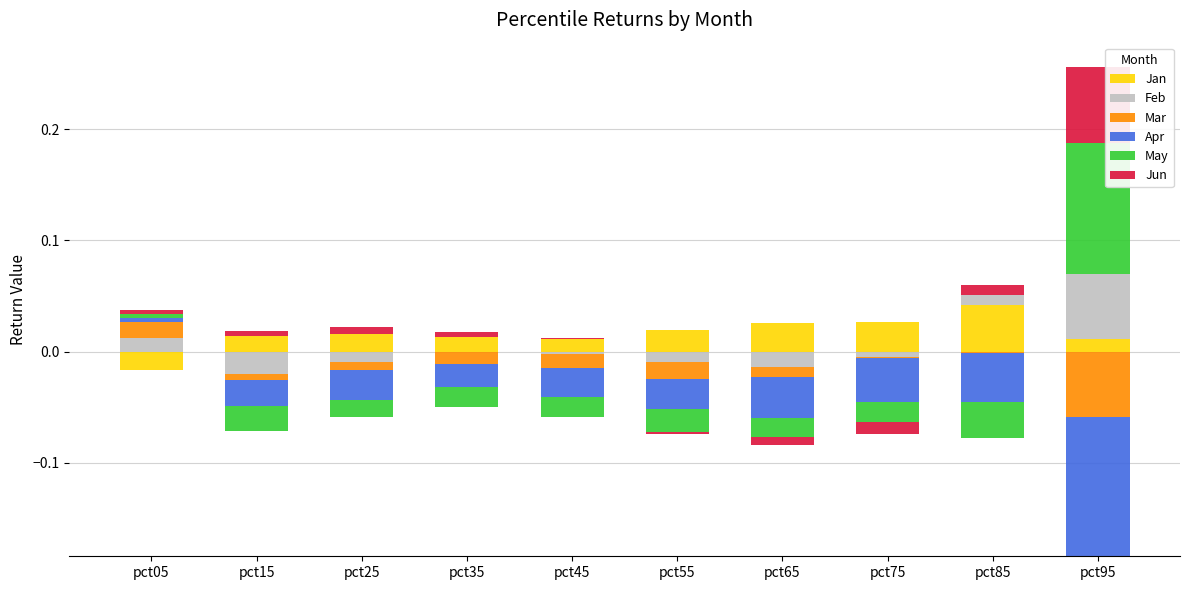

Which category has the highest value in the Feb series?

pct95